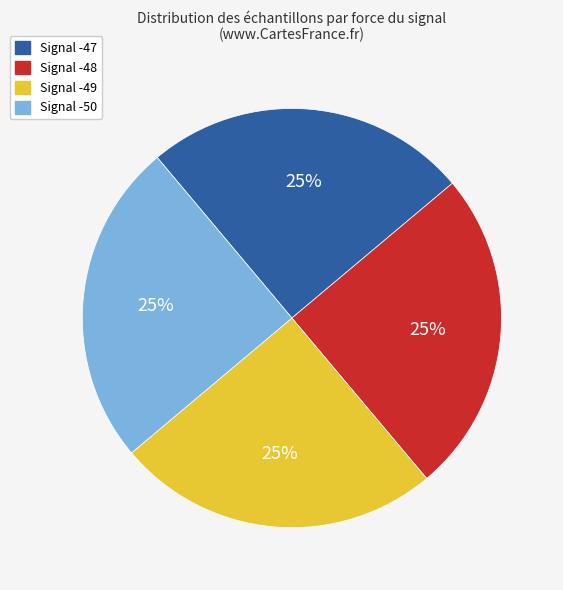

Is it true that Signal -47 is 25% of the pie?

True